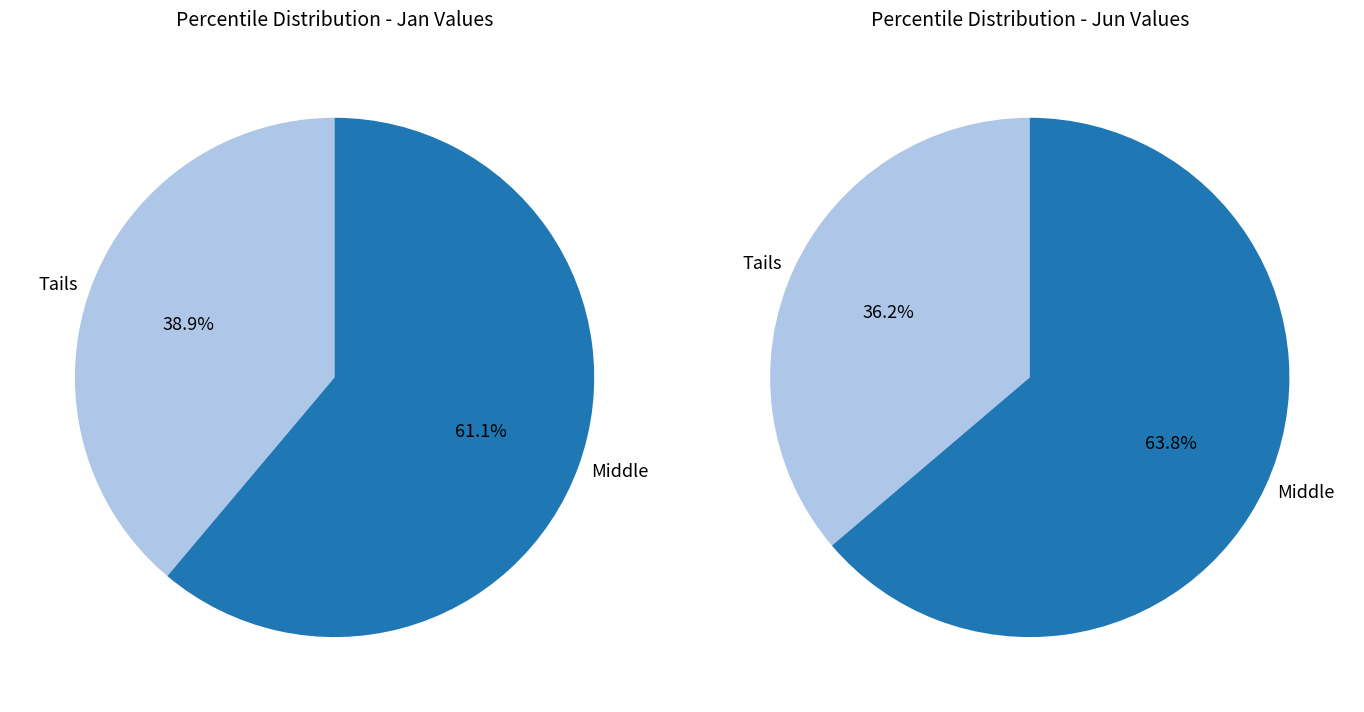

The 6 slice represents 3% of the pie. True or false?

False